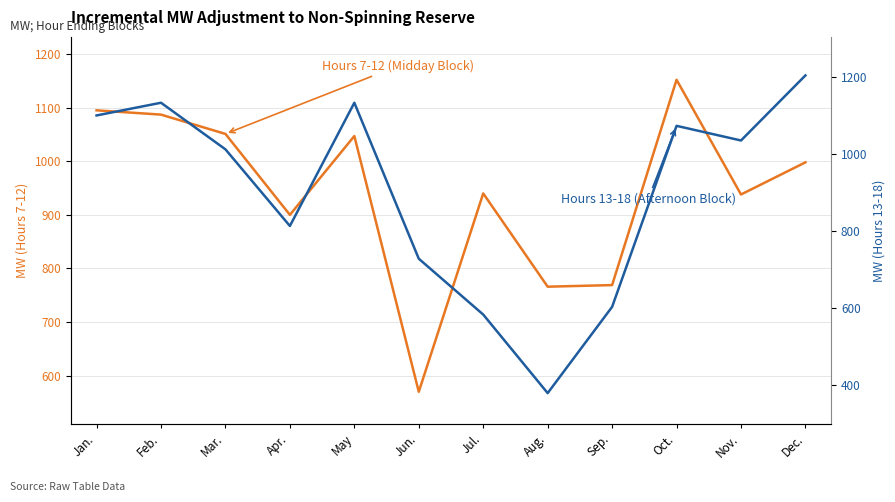

How many lines are shown in the chart?

2